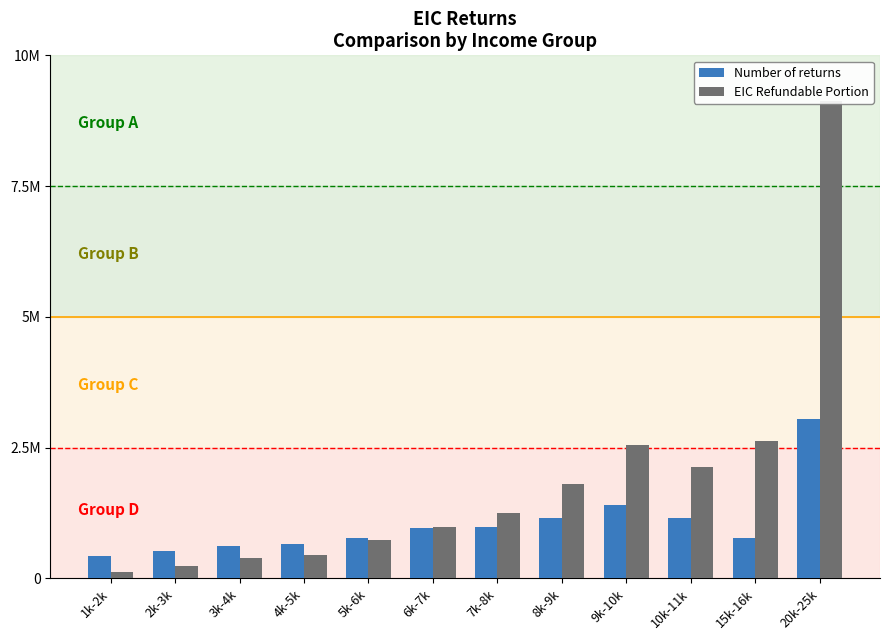

Is the value of Number of returns at 3k-4k greater than the value of EIC Refundable Portion at 5k-6k?

No